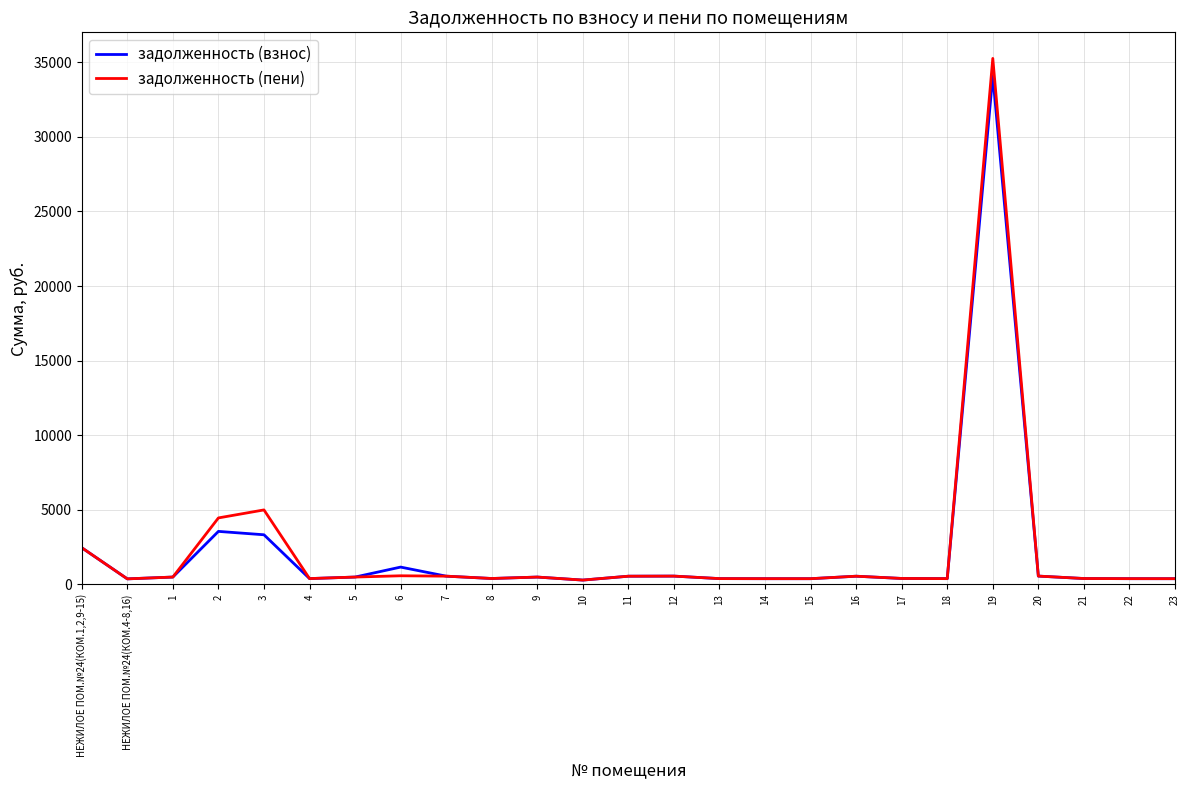

At which category is the sum across all series the highest?

19